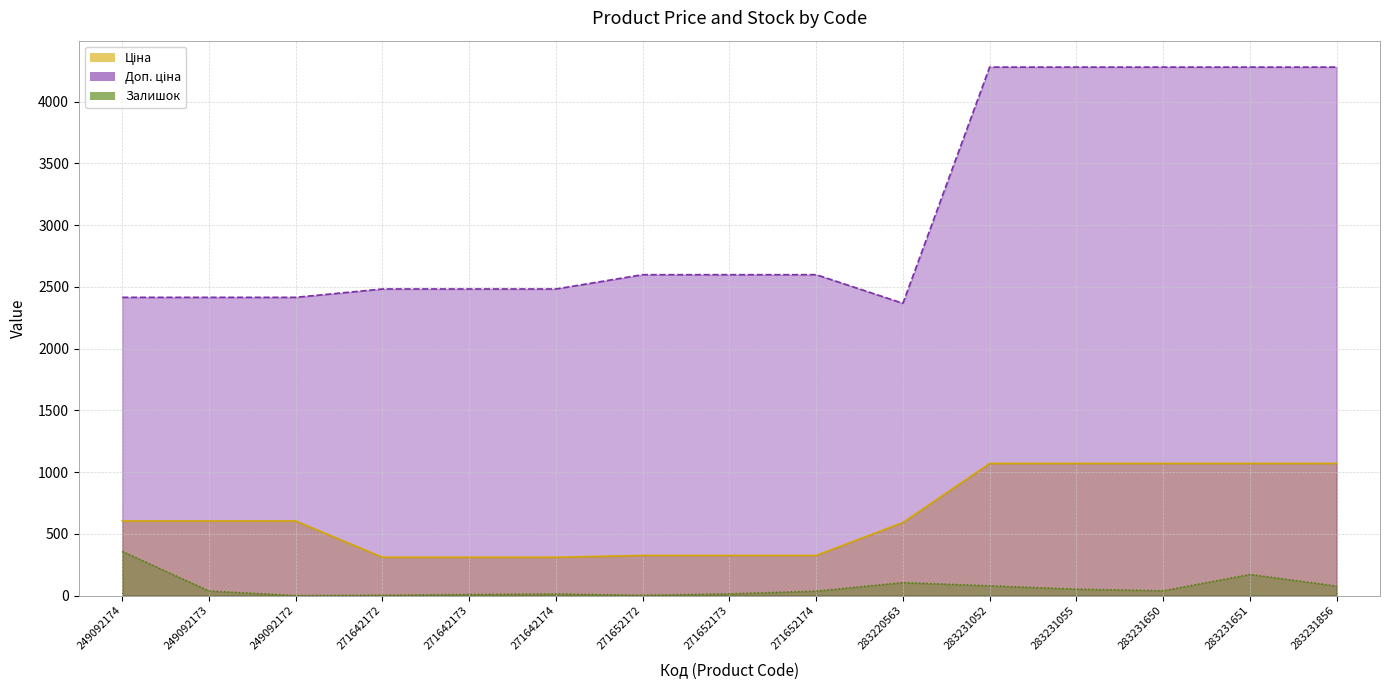

Between 283231055 and 283231651, which is larger?

283231055